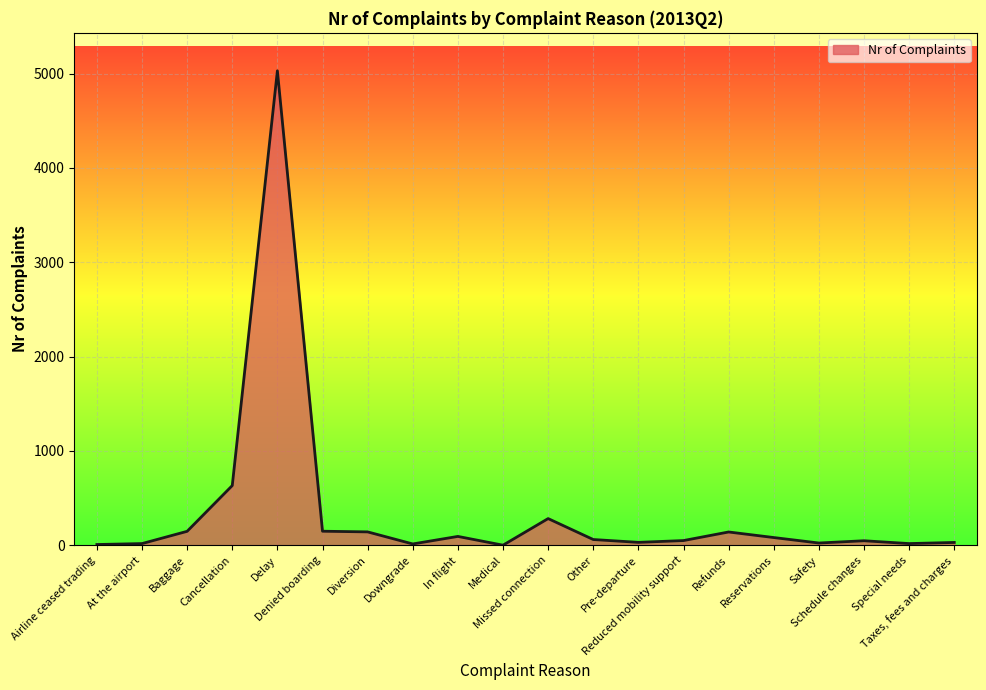

What is the change in value from Pre-departure to Reservations?

+51